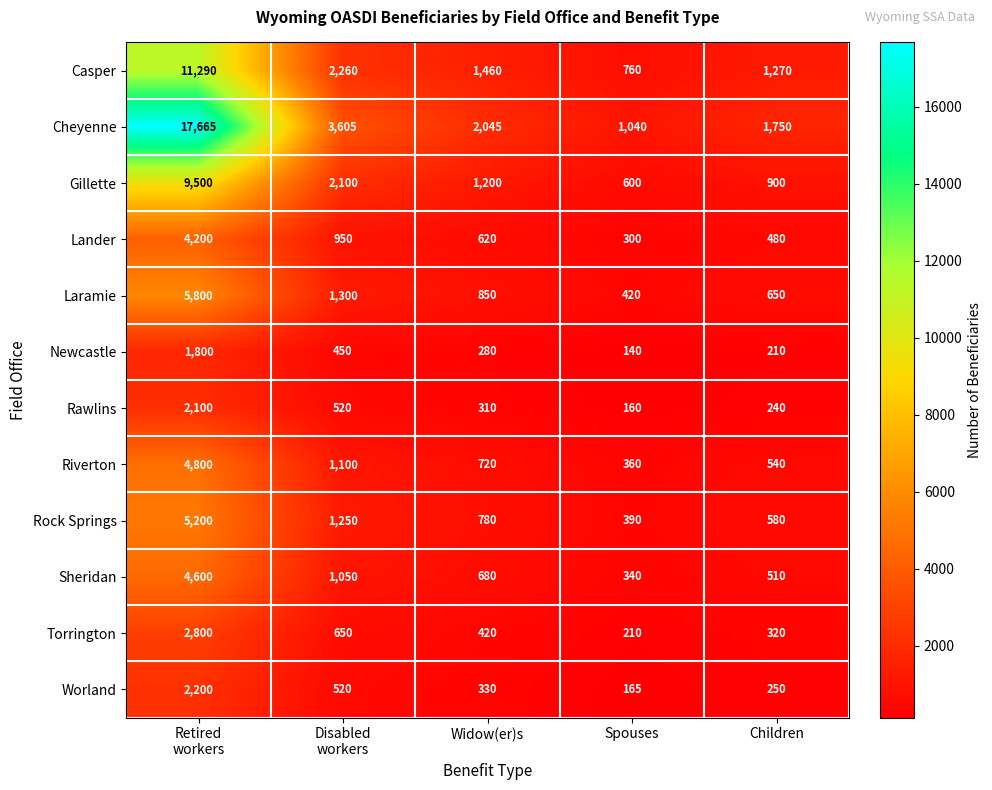

What is the spread (max minus min) of values at Widow(er)s?

1765